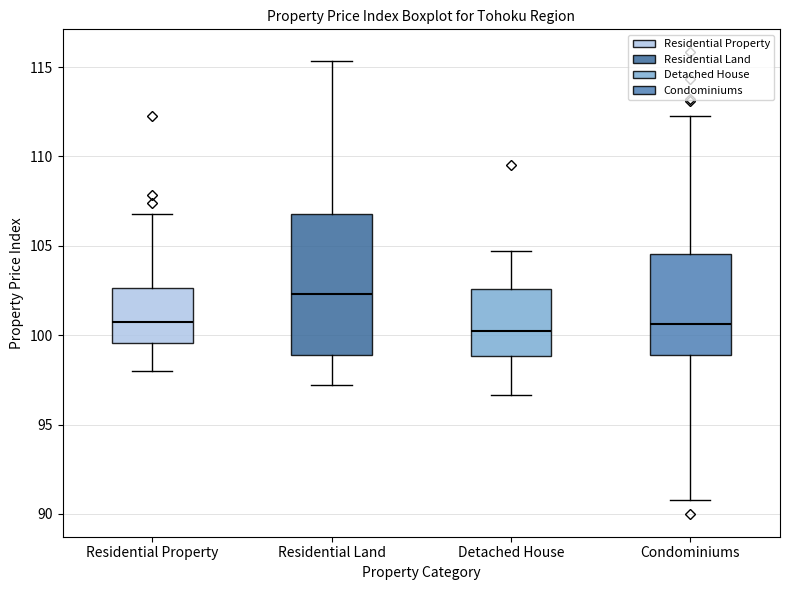

Where does the median line of the box for Condominiums sit on the y-axis? The values are not printed on the chart, so give them approximately, as read against the axis.

100.5